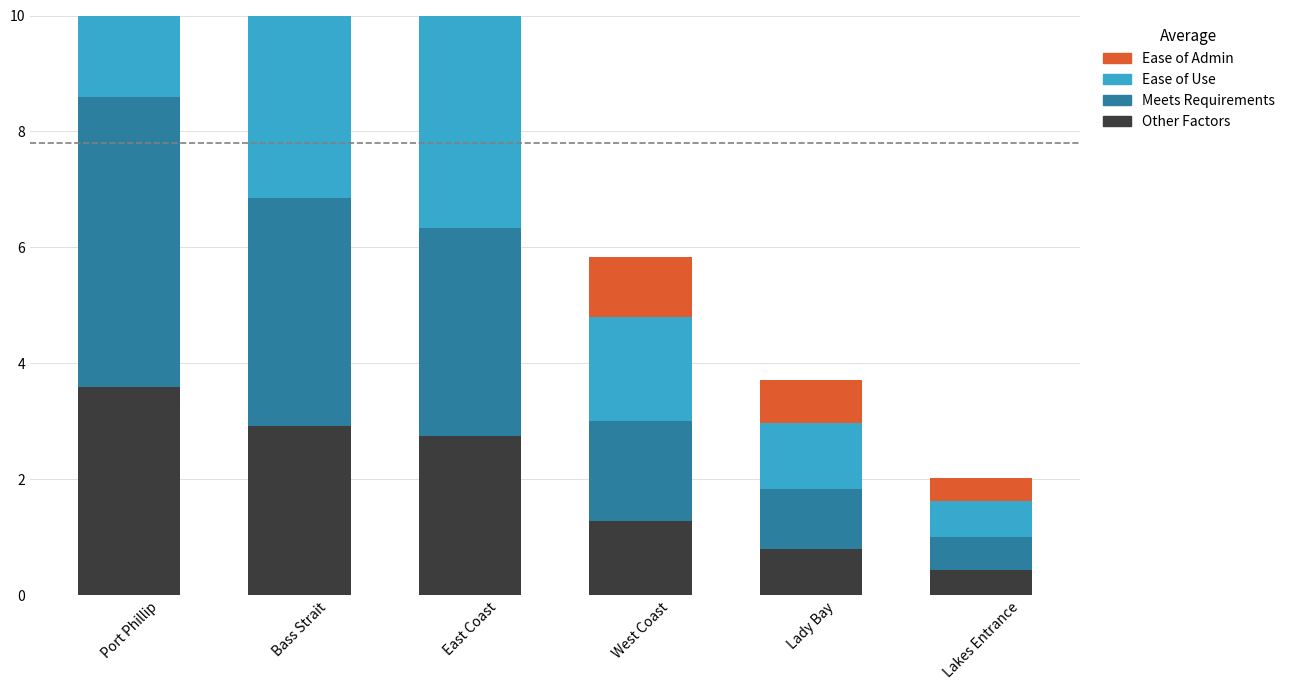

What is the spread (max minus min) of values at Bass Strait?

1.7